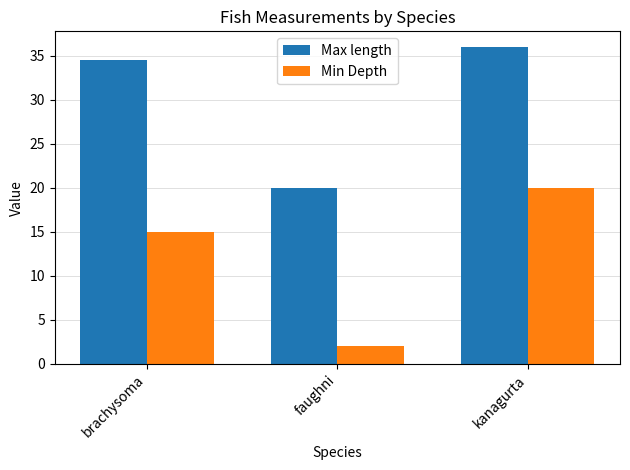

The Max length series shows 34.2 at faughni. True or false?

False